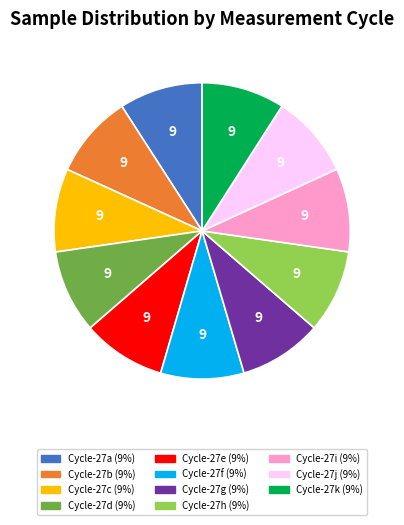

Is there any slice that represents more than half of the pie?

No